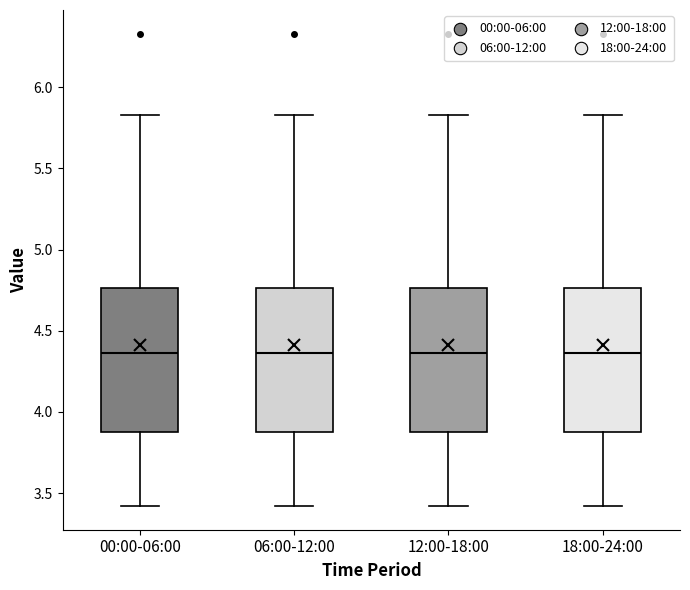

Reading left to right, transcribe this box plot: for each box, give where its median line is, the range the box spans, and where its two whiskers end, as read against the y-axis. The values are not printed on the chart, so give them approximately, as read against the axis.

00:00-06:00: median 4.35, box 3.90 to 4.75, whiskers 3.40 to 5.85
06:00-12:00: median 4.35, box 3.90 to 4.75, whiskers 3.40 to 5.85
12:00-18:00: median 4.35, box 3.90 to 4.75, whiskers 3.40 to 5.85
18:00-24:00: median 4.35, box 3.90 to 4.75, whiskers 3.40 to 5.85